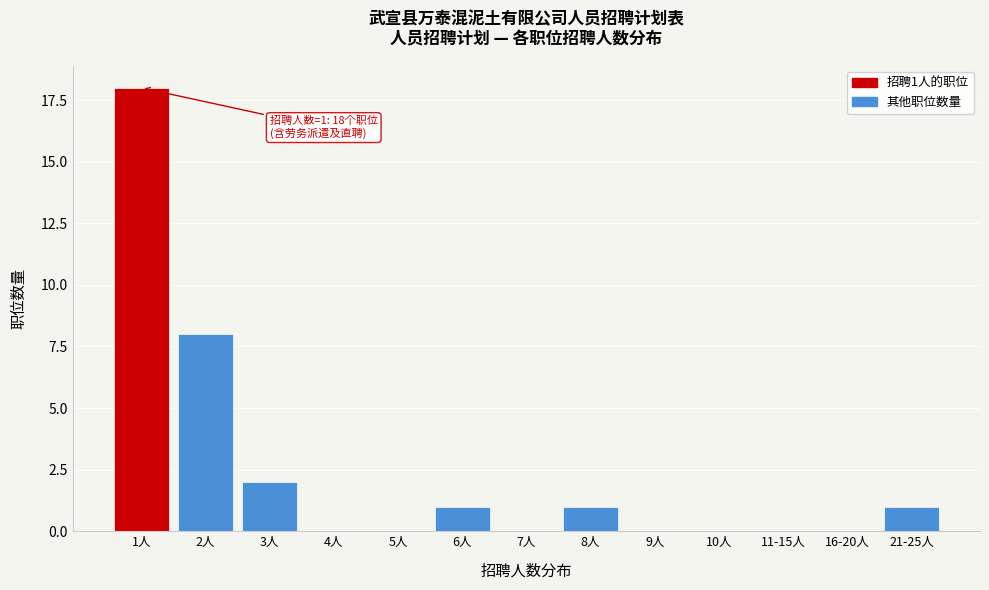

Reading left to right, what are all the values shown in this chart?

1人=18	2人=8	3人=2	4人=0	5人=0	6人=1	7人=0	8人=1	9人=0	10人=0	11-15人=0	16-20人=0	21-25人=1